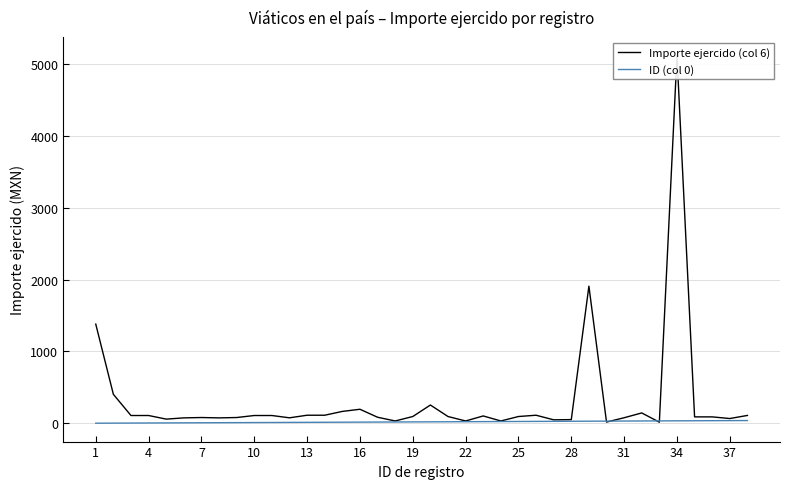

What is the value of the Importe ejercido (col 6) point at the 17th from the left?

75.0